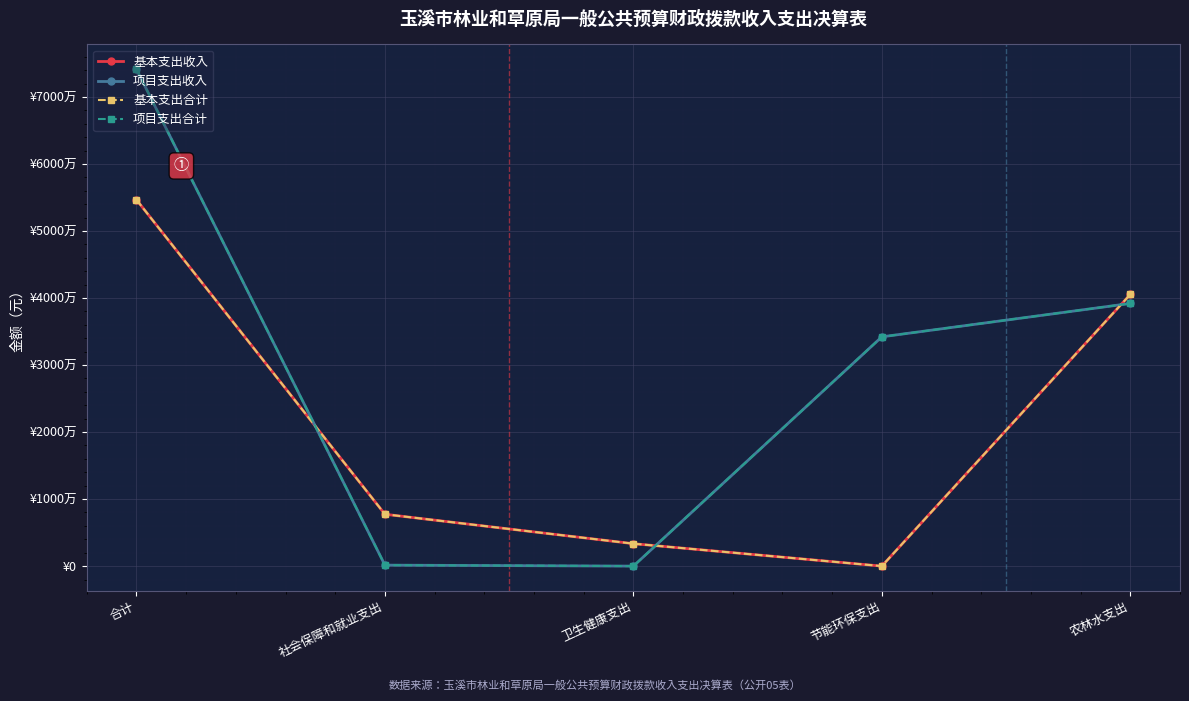

Where is 项目支出合计 nearest to the value 37064494?

农林水支出